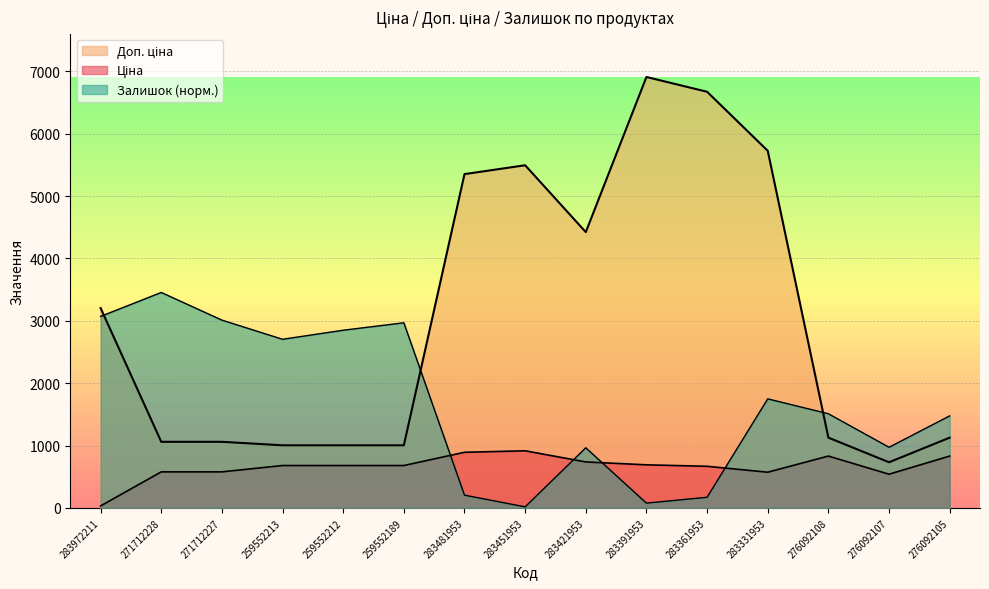

True or false: Доп. ціна and Ціна intersect in this chart.

False